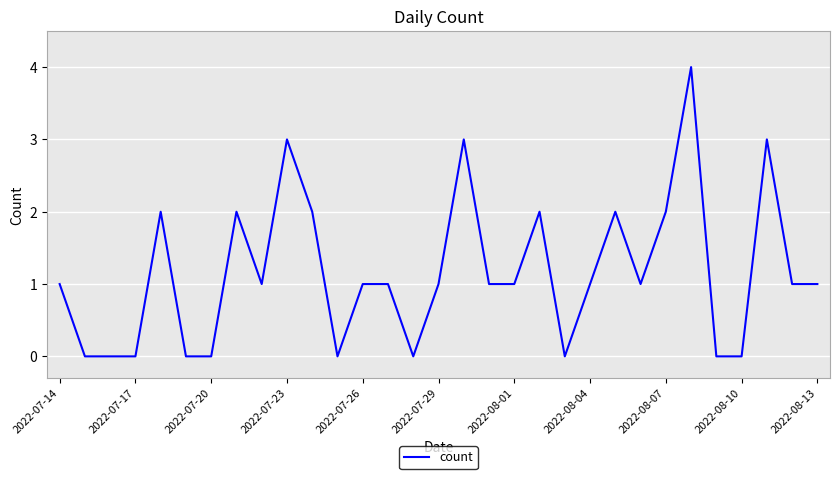

Reading left to right, transcribe all the data shown in this chart.

1	0	0	0	2	0	0	2	1	3	2	0	1	1	0	1	3	1	1	2	0	1	2	1	2	4	0	0	3	1	1